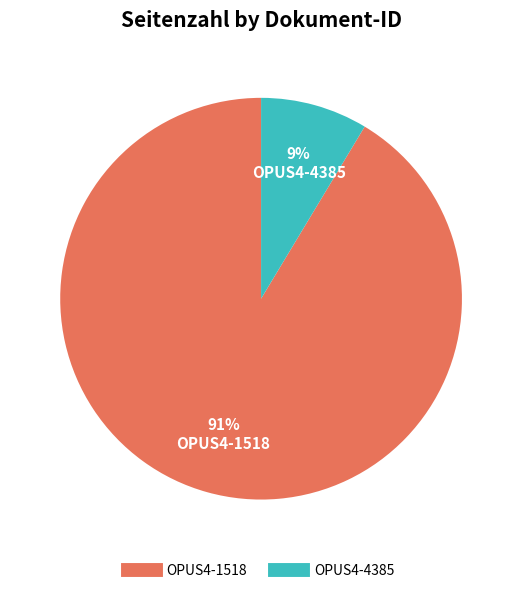

What is the largest slice in the pie chart?

OPUS4-1518